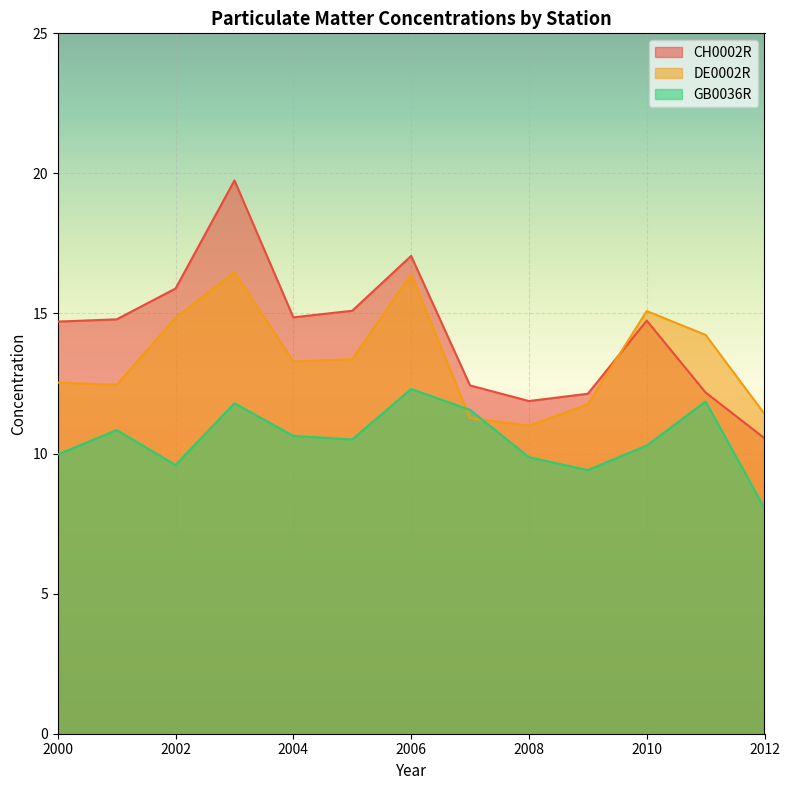

Reading right to left, what are all the values shown in this chart?

CH0002R: 2012=10.5	2011=12.2	2010=14.7	2009=12.1	2008=11.9	2007=12.4	2006=17.1	2005=15.1	2004=14.9	2003=19.8	2002=15.9	2001=14.8	2000=14.7
DE0002R: 2012=11.4	2011=14.2	2010=15.1	2009=11.8	2008=11.0	2007=11.3	2006=16.4	2005=13.4	2004=13.3	2003=16.5	2002=14.8	2001=12.5	2000=12.5
GB0036R: 2012=8.1	2011=11.9	2010=10.3	2009=9.4	2008=9.9	2007=11.6	2006=12.3	2005=10.5	2004=10.6	2003=11.8	2002=9.6	2001=10.8	2000=10.0